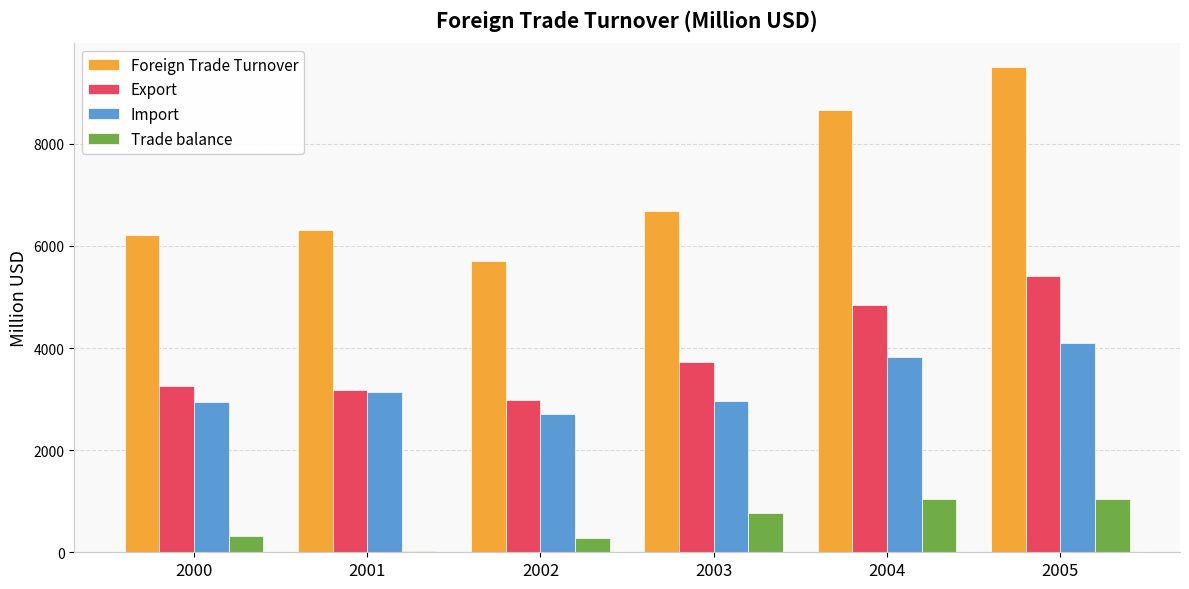

What is the difference between the maximum and minimum values in the Import series?

1379